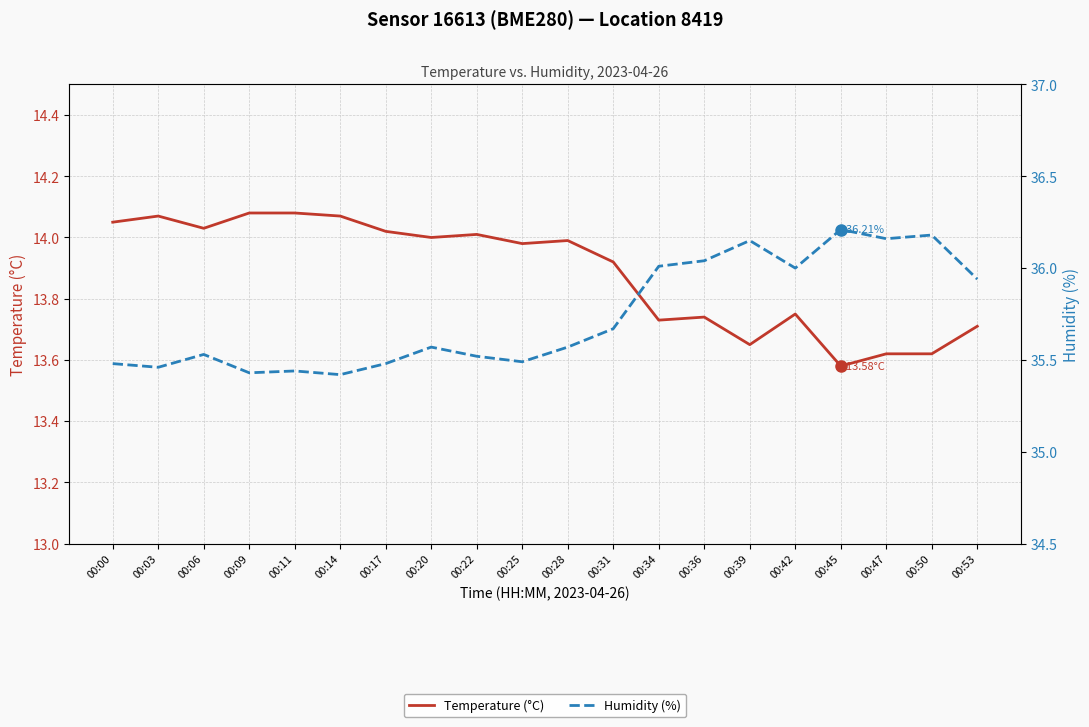

Where is the first local minimum for Temperature (°C)?

00:06